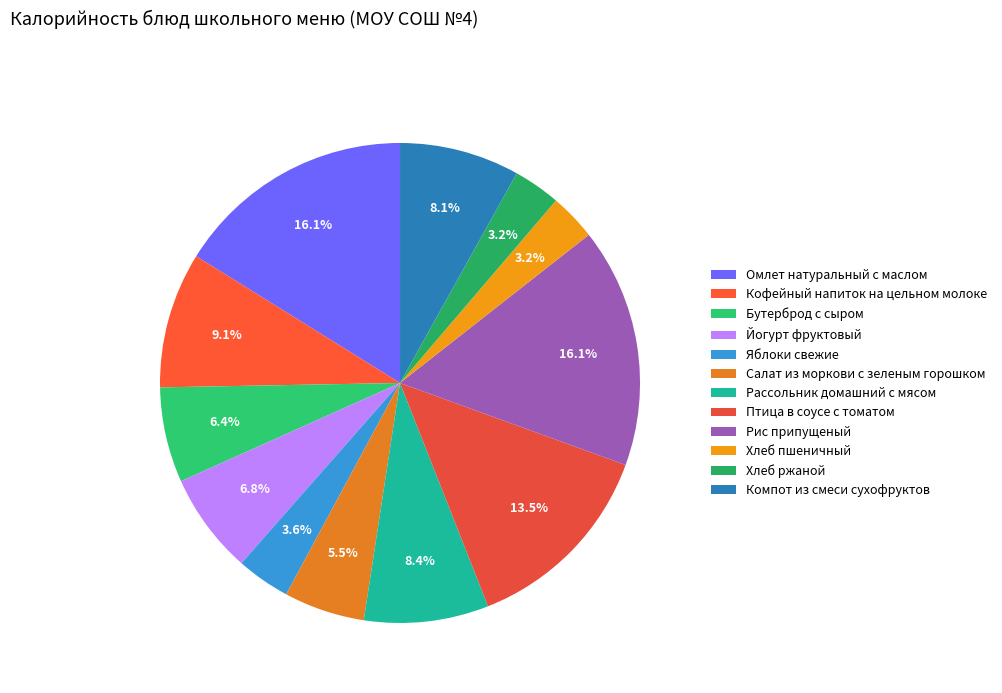

The Яблоки свежие slice represents 1% of the pie. True or false?

False